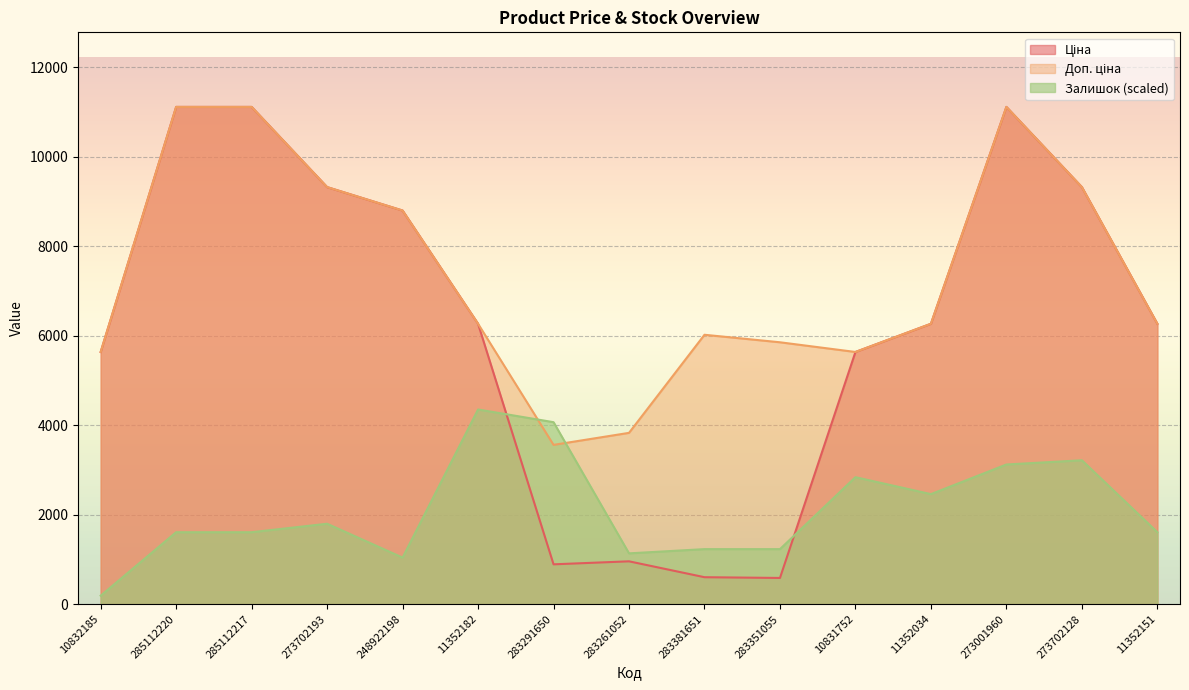

How many data points does each series have?

15